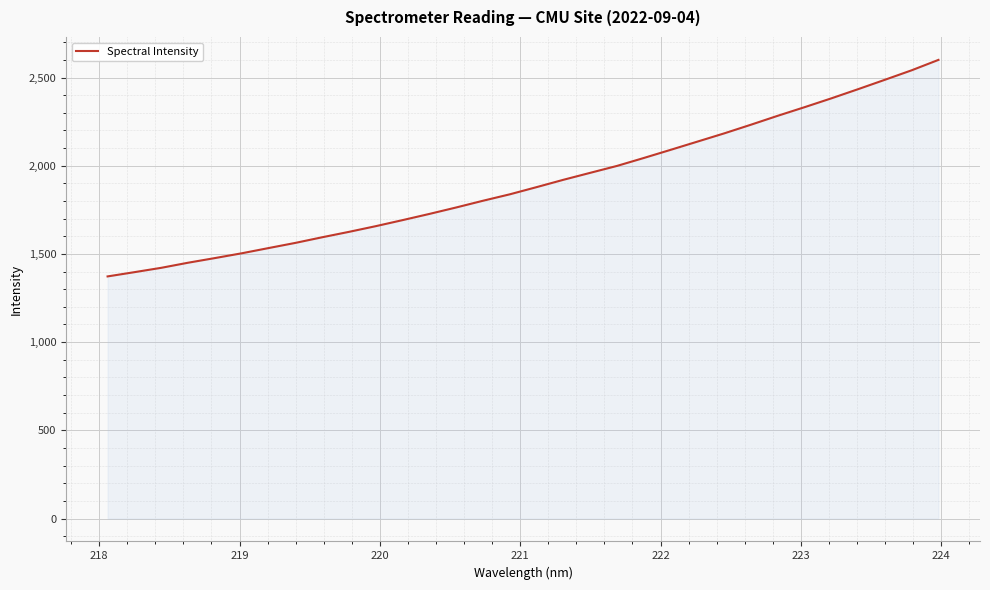

True or false: there are more than 2 points higher than both neighbors.

False